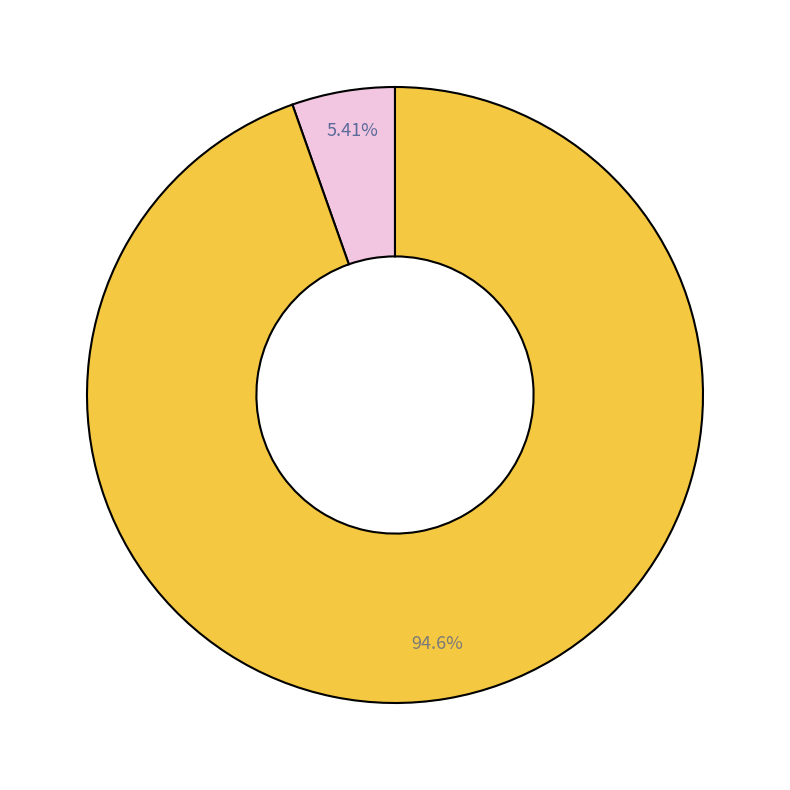

Rank the categories by value from lowest to highest.

Молочная перемена, Обед